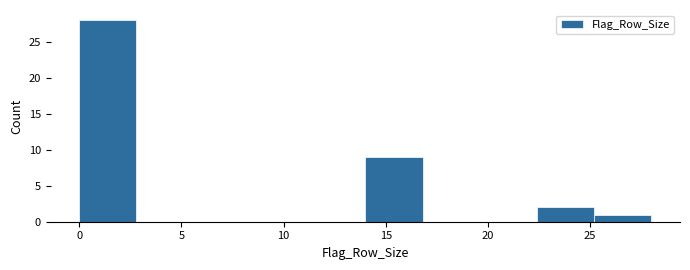

Which range on the x-axis has the tallest bar?

0.0 to 2.8